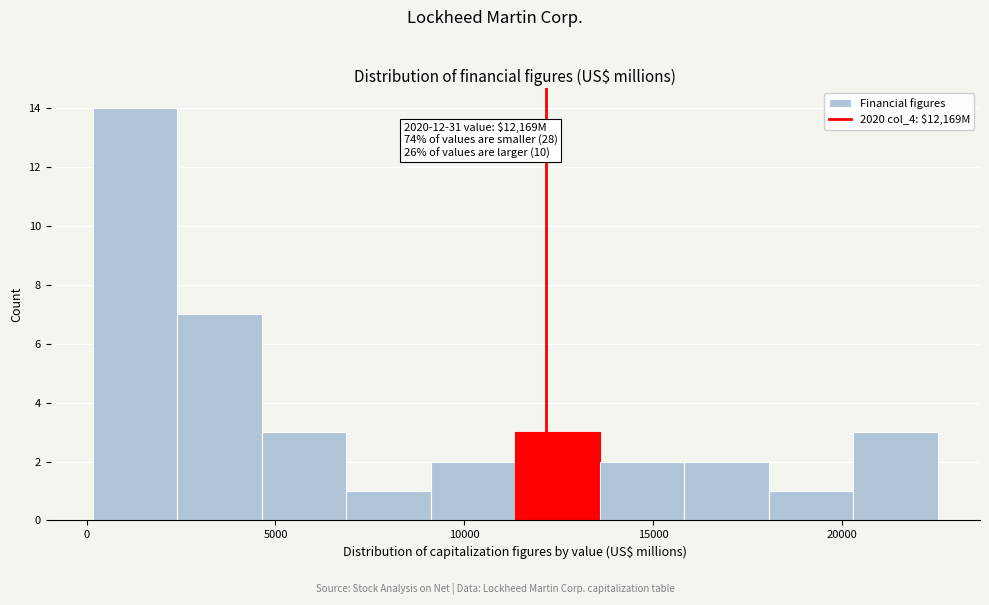

Over which range of the x-axis is the bar tallest?

0 to 2500